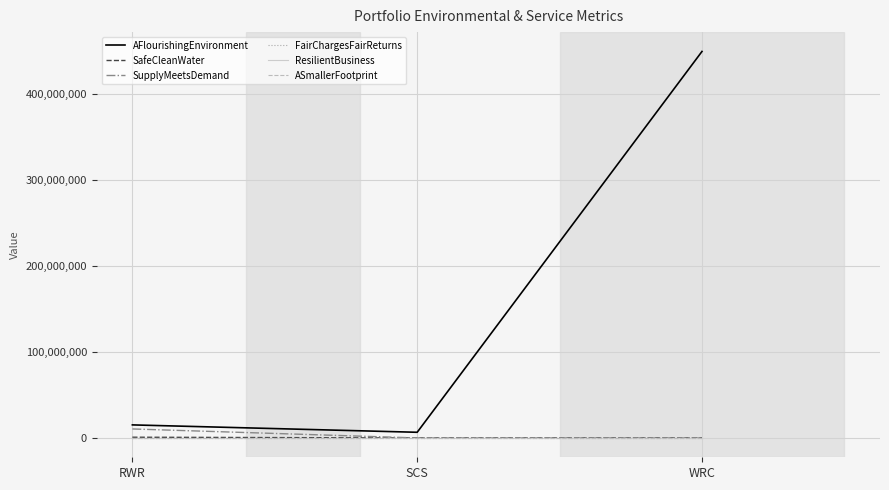

Reading left to right, extract all data points from this chart.

AFlourishingEnvironment: 15195905.3	6602616.6	449839235.6
SafeCleanWater: 856754.2	0.0	0.0
SupplyMeetsDemand: 10475718.9	0.0	0.0
FairChargesFairReturns: 0.0	0.0	0.0
ResilientBusiness: 0.0	0.0	0.0
ASmallerFootprint: 0.0	0.0	0.0